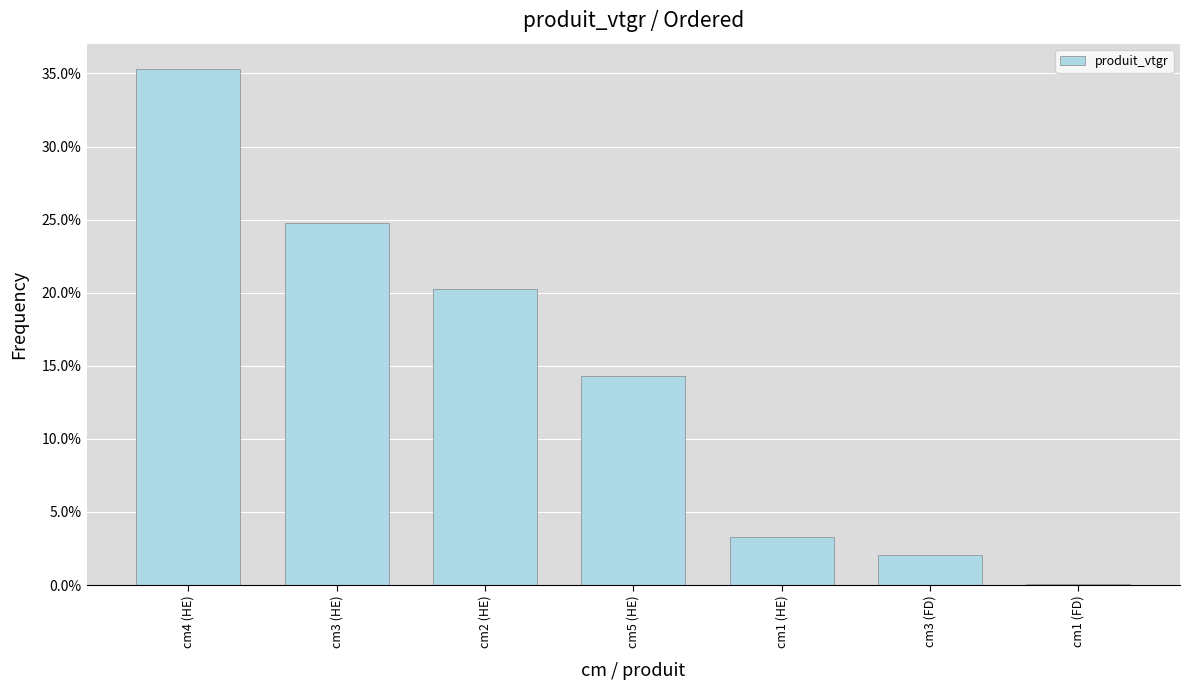

True or false: the data shows 0.0 at cm1 (FD).

False